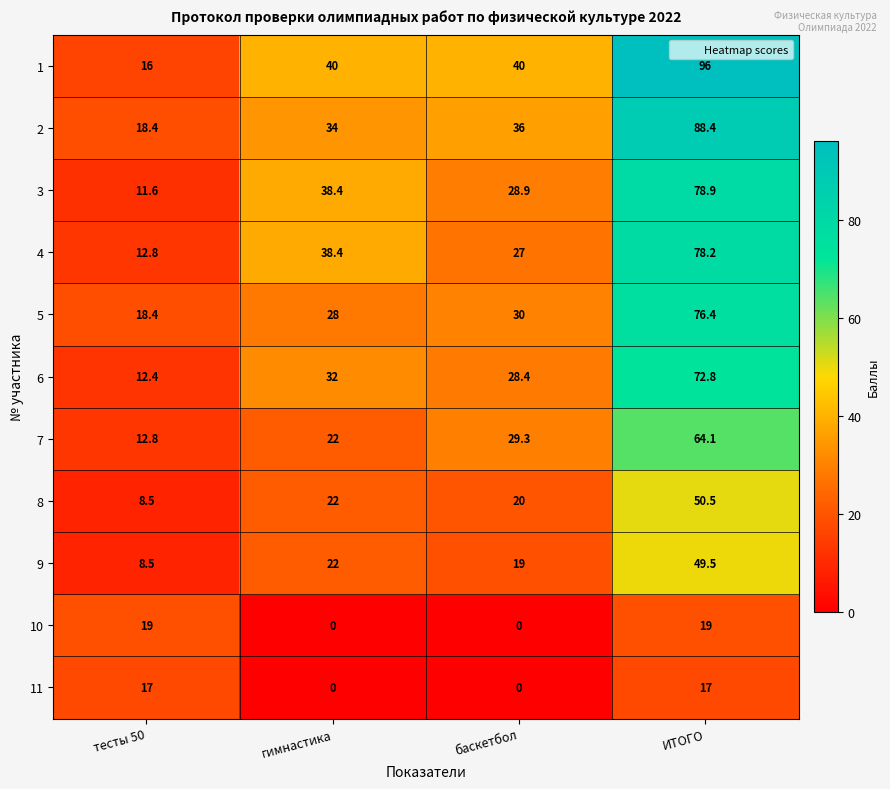

What is the sum of all 1 values?

192.0